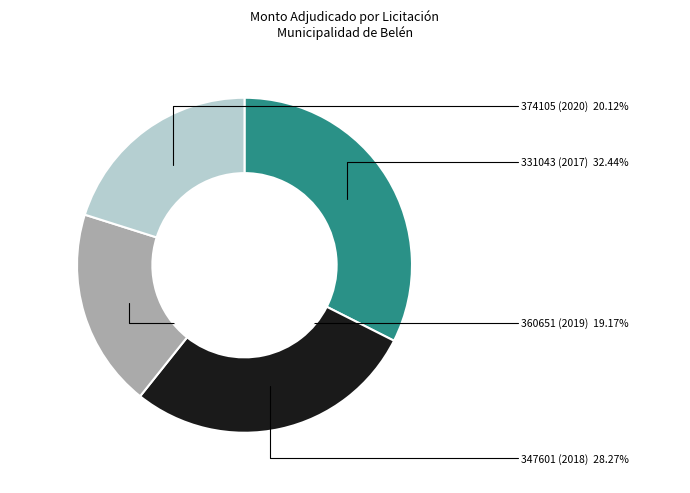

Is it true that 347601 (2018) is 17% of the pie?

False